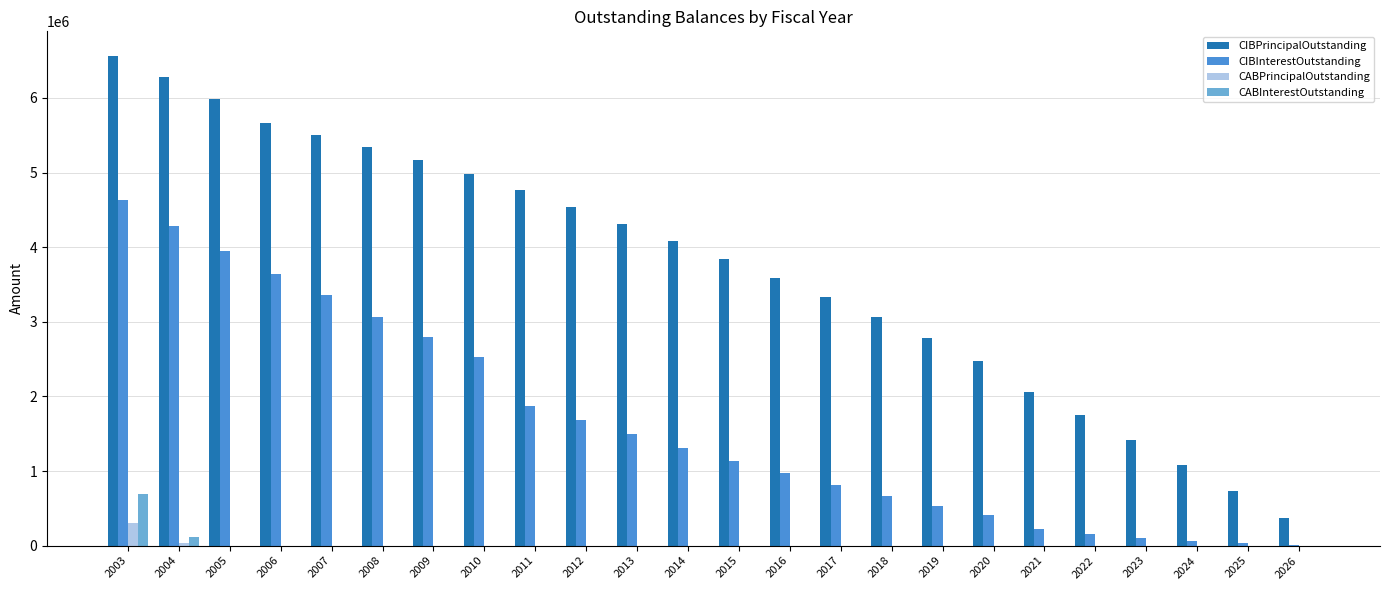

How many distinct data groups are displayed?

4